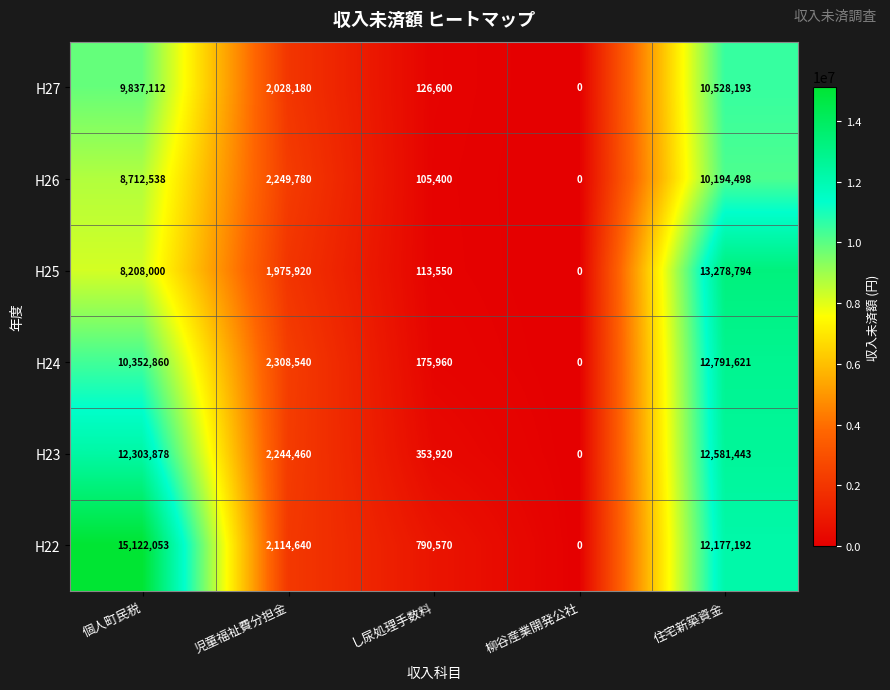

What is the difference between the highest and lowest values at し尿処理手数料?

685170